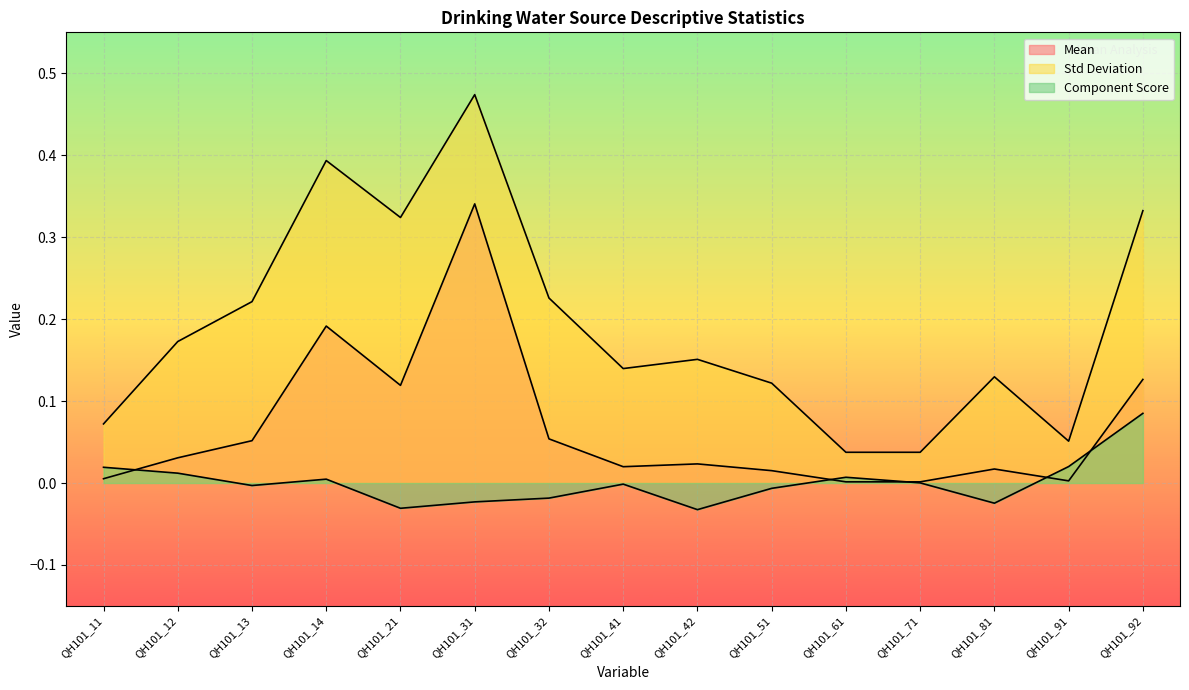

Rank the series by their maximum value, from highest to lowest.

Std Deviation, Mean, Component Score